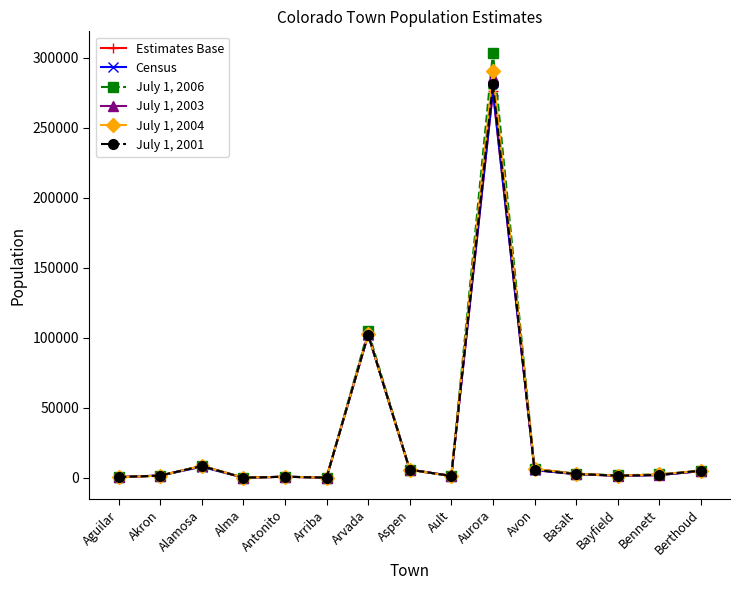

How many values in the July 1, 2004 series are below 2494?

7